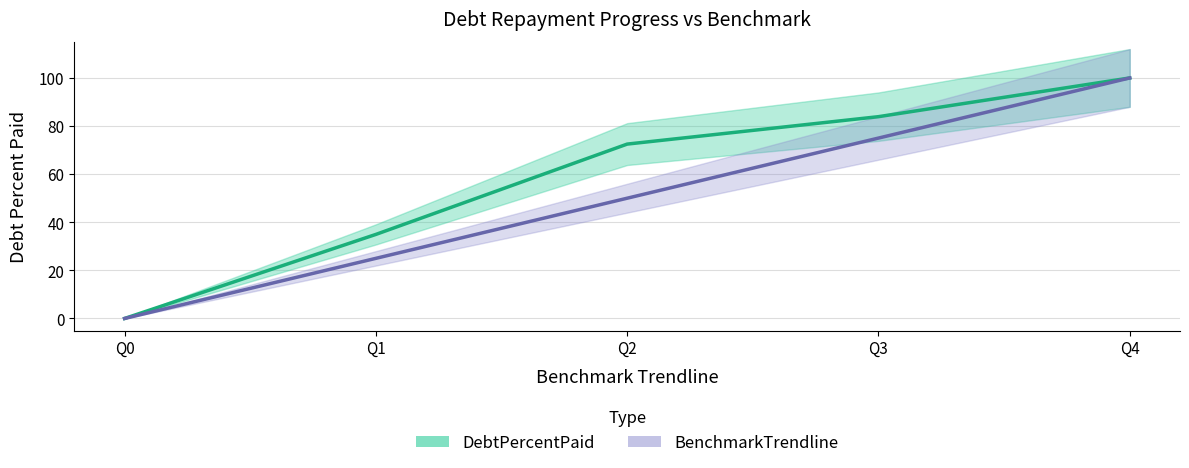

At Q2, list the series in order from smallest to largest.

BenchmarkTrendline, DebtPercentPaid